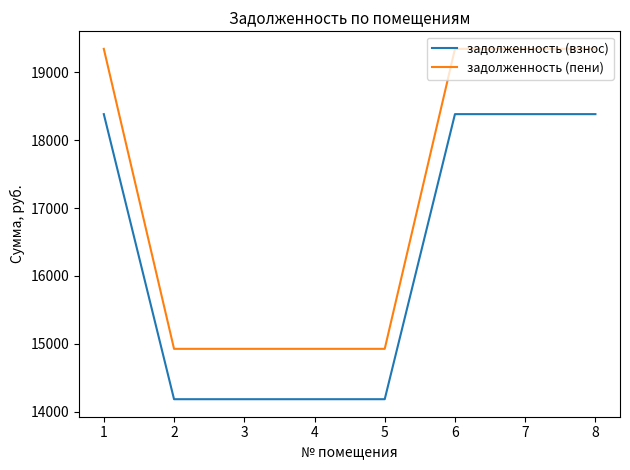

True or false: задолженность (взнос) has a value of 14182.3 at 3.

True